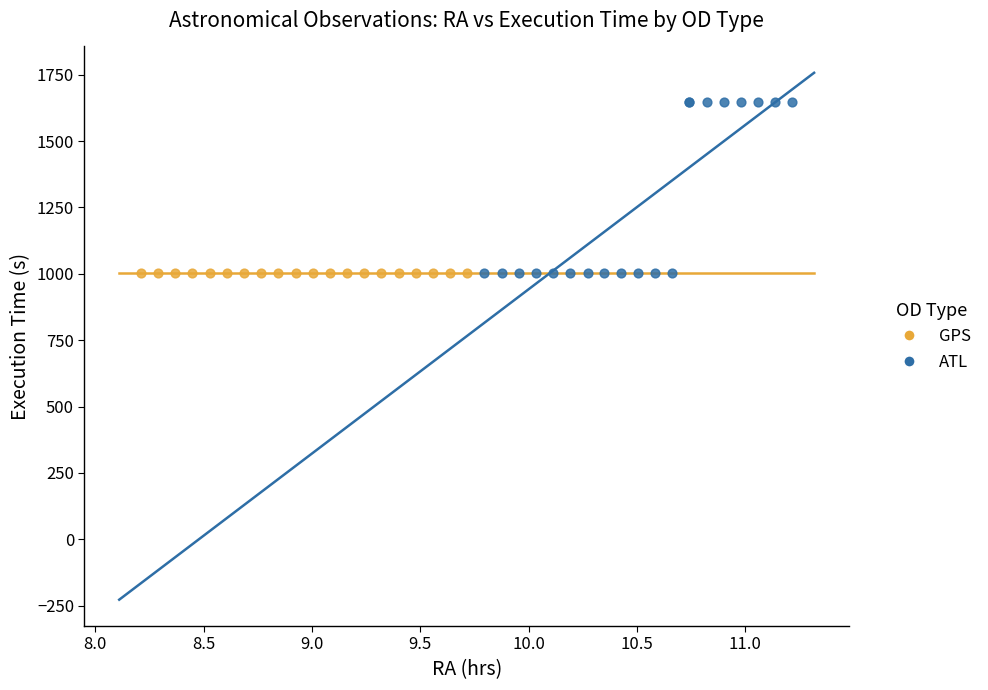

Which series reaches the maximum Y coordinate?

ATL